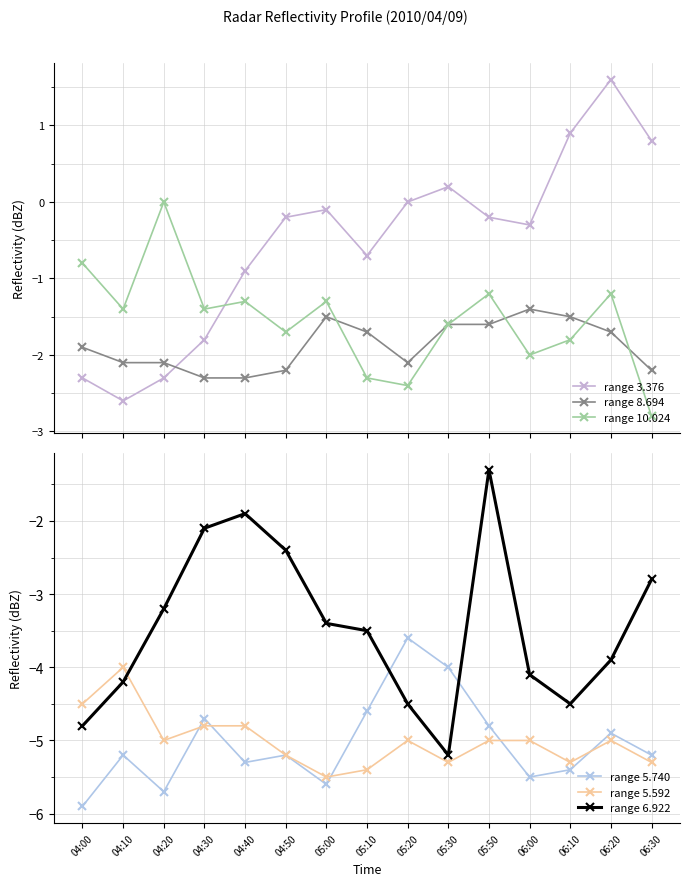

What position from the left is 06:30?

15